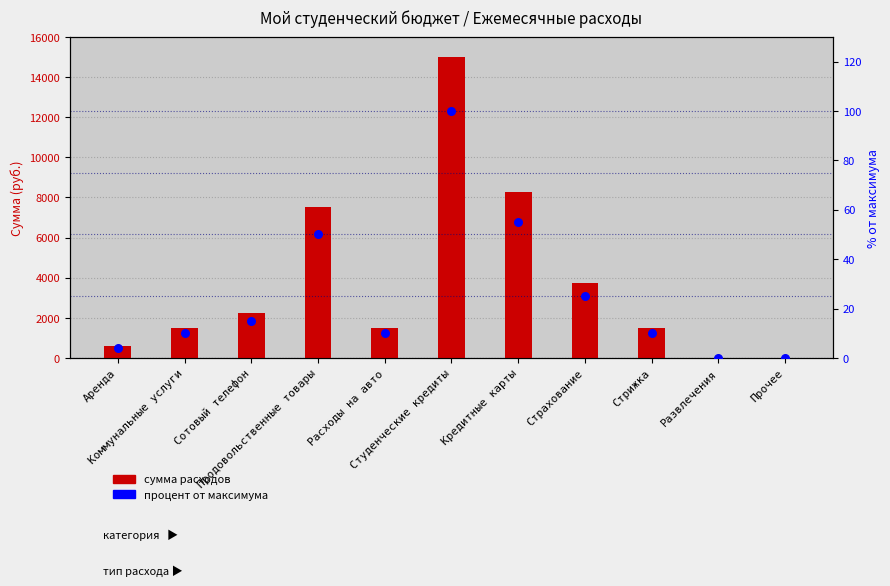

At which category is the sum across all series the highest?

Студенческие кредиты